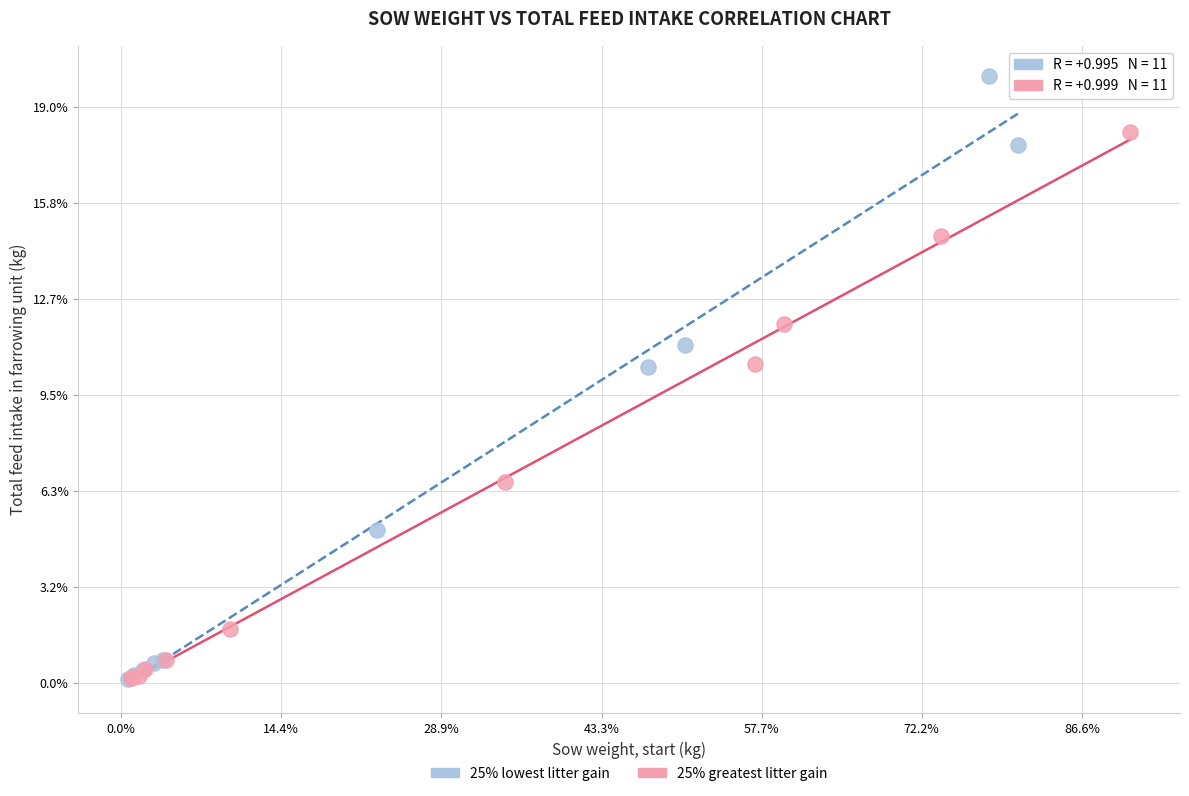

Which series has the largest Y range (max minus min)?

25% lowest litter gain